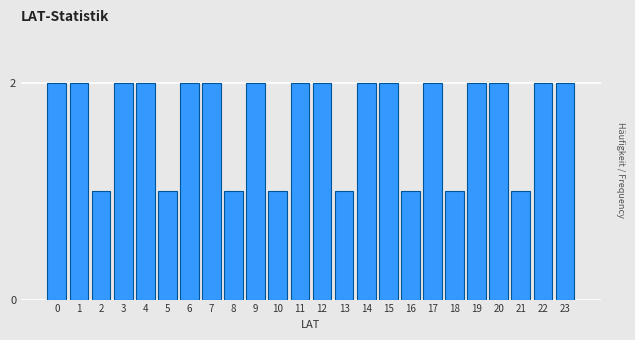

Reading left to right, what are all the values shown in this chart?

0=2	1=2	2=1	3=2	4=2	5=1	6=2	7=2	8=1	9=2	10=1	11=2	12=2	13=1	14=2	15=2	16=1	17=2	18=1	19=2	20=2	21=1	22=2	23=2